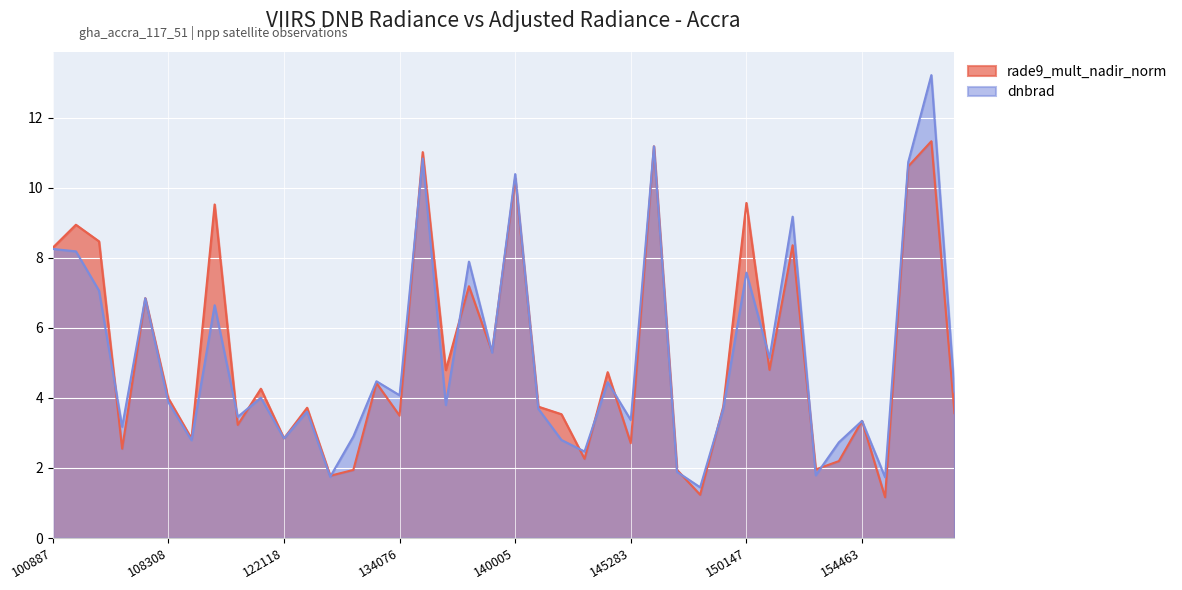

Count the number of categories in the chart.

40